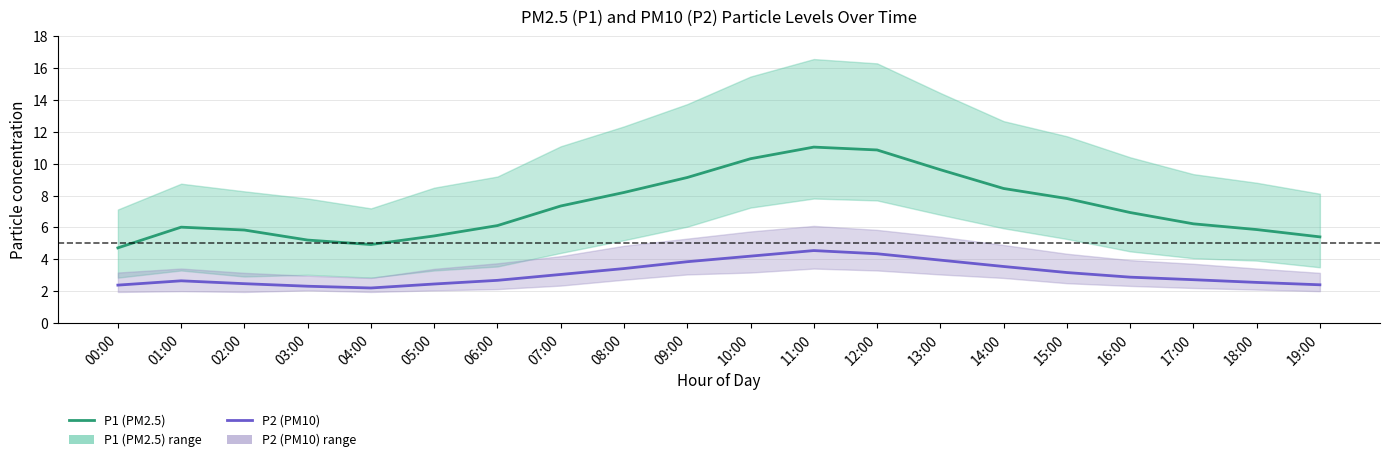

What is the sum of all P2 (PM10) values?

61.8